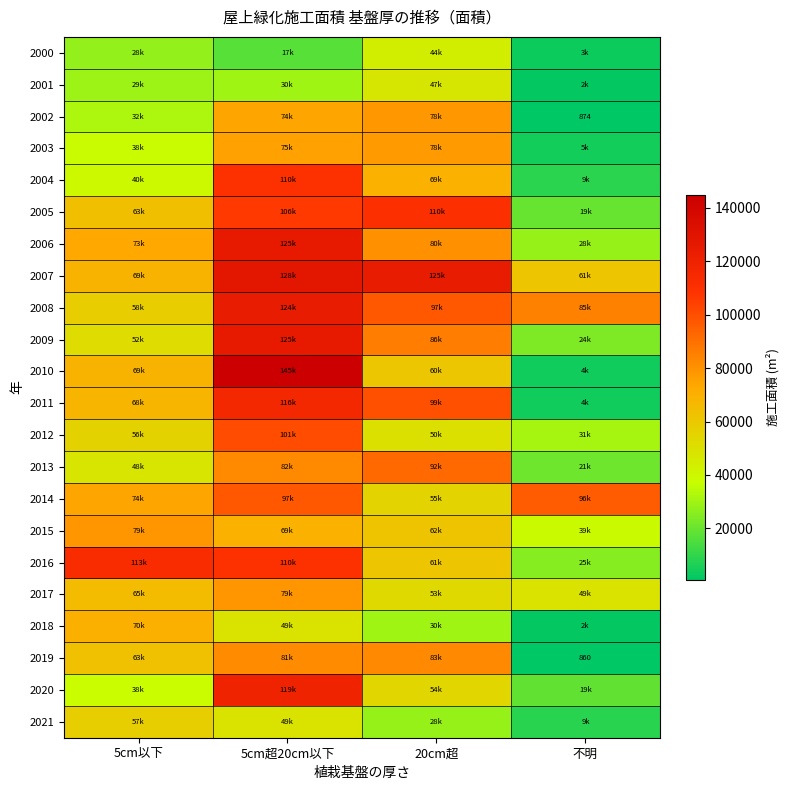

What is the greatest value displayed?

144754.8